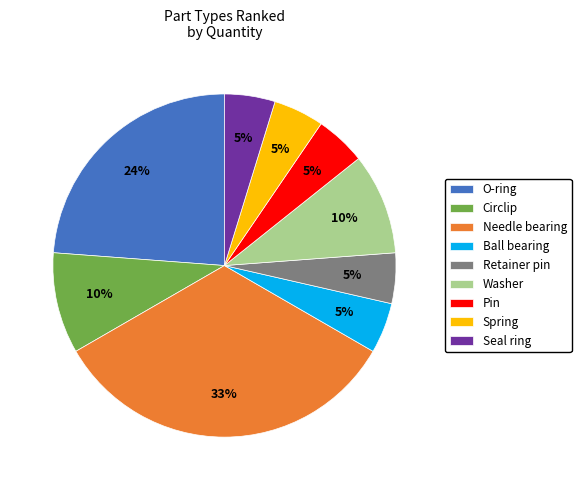

Is there any slice that represents more than half of the pie?

No